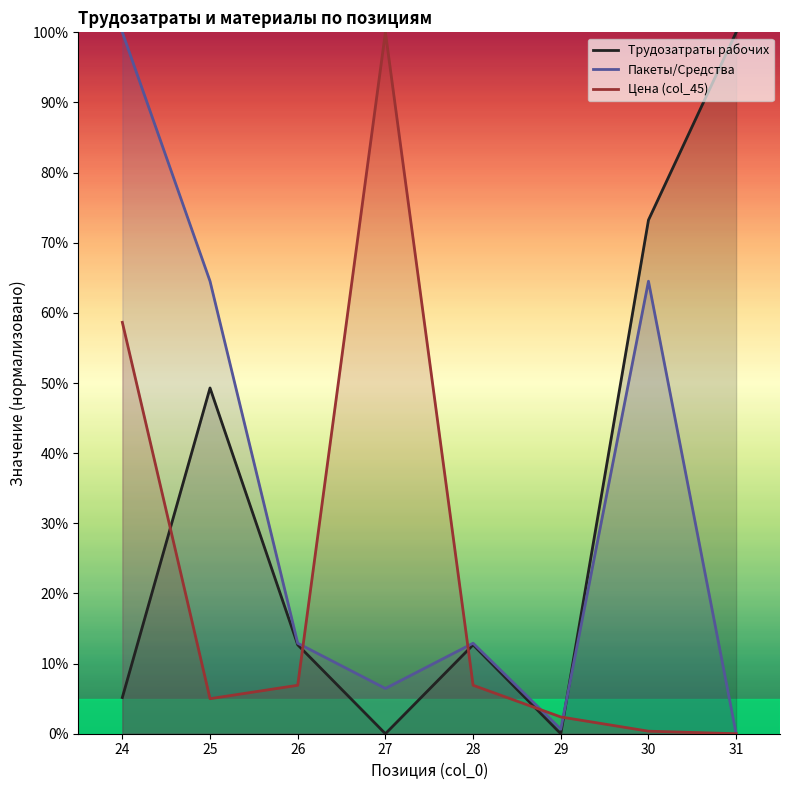

Where is the first local minimum for Пакеты/Средства?

27